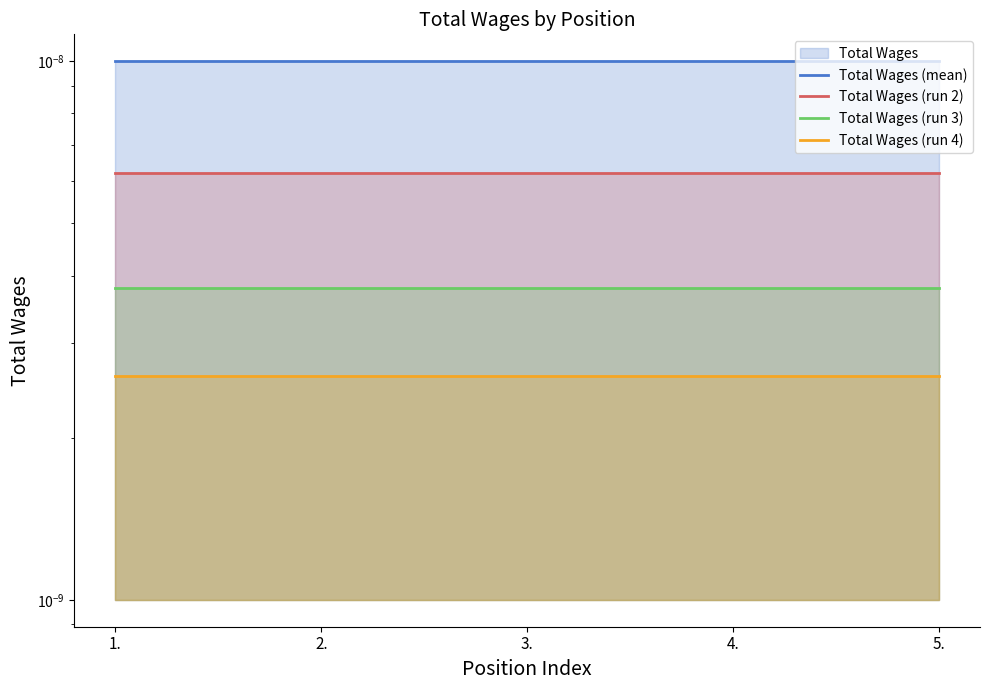

List the series in order of their peak value, highest first.

Total Wages (mean), Total Wages (run 2), Total Wages (run 3), Total Wages (run 4)